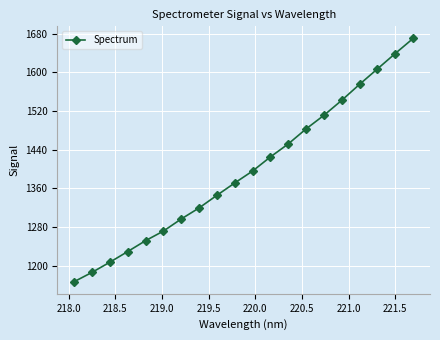

What is the value of the 17th point from the left?

1575.4